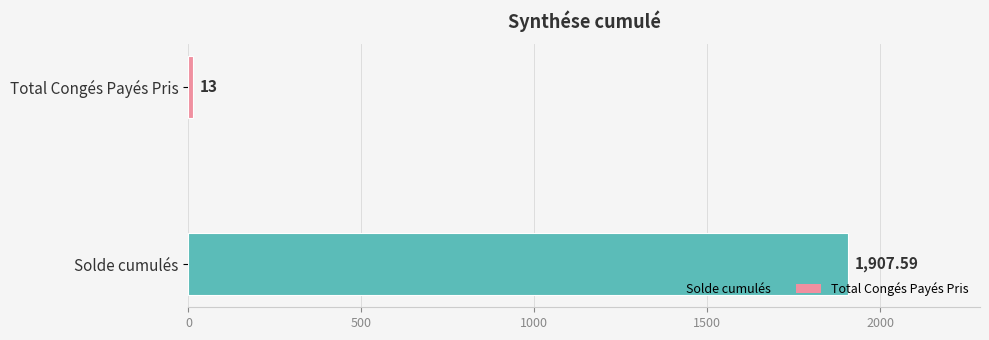

List the labels in order of value, smallest first.

Total Congés Payés Pris, Solde cumulés